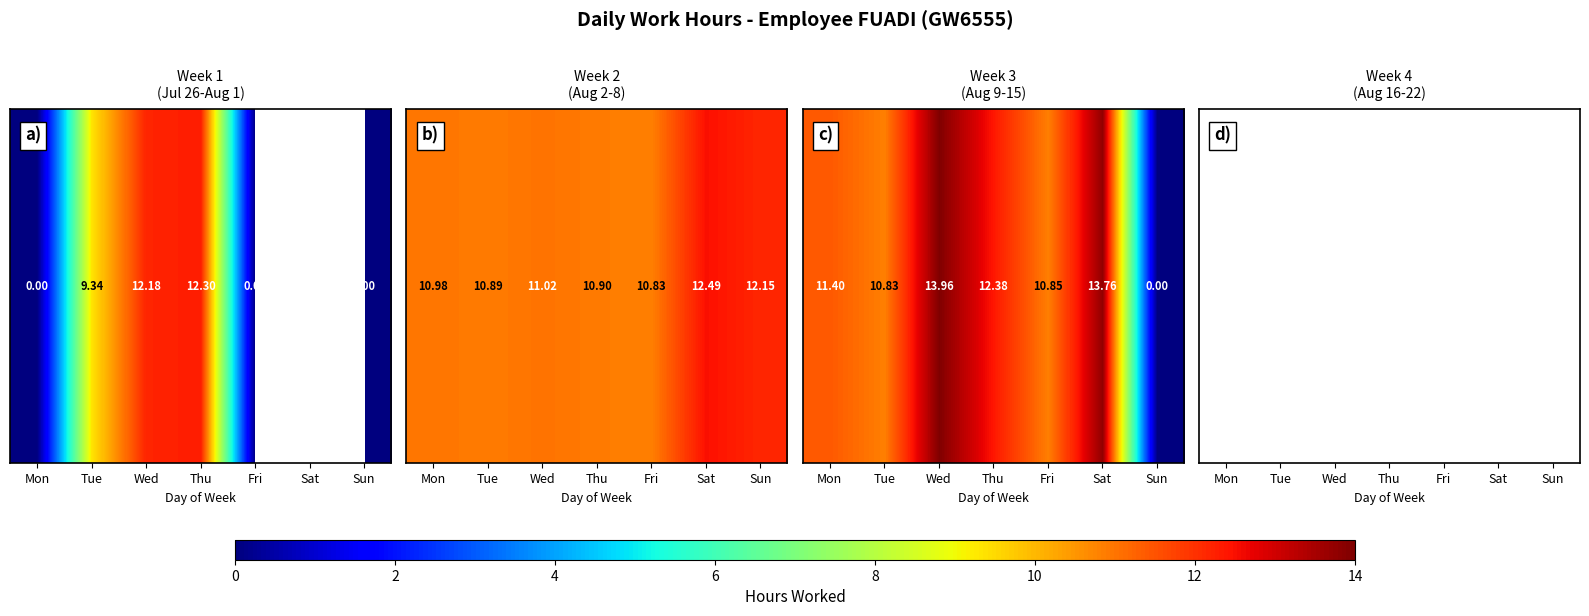

The value at Tue is nan. True or false?

False